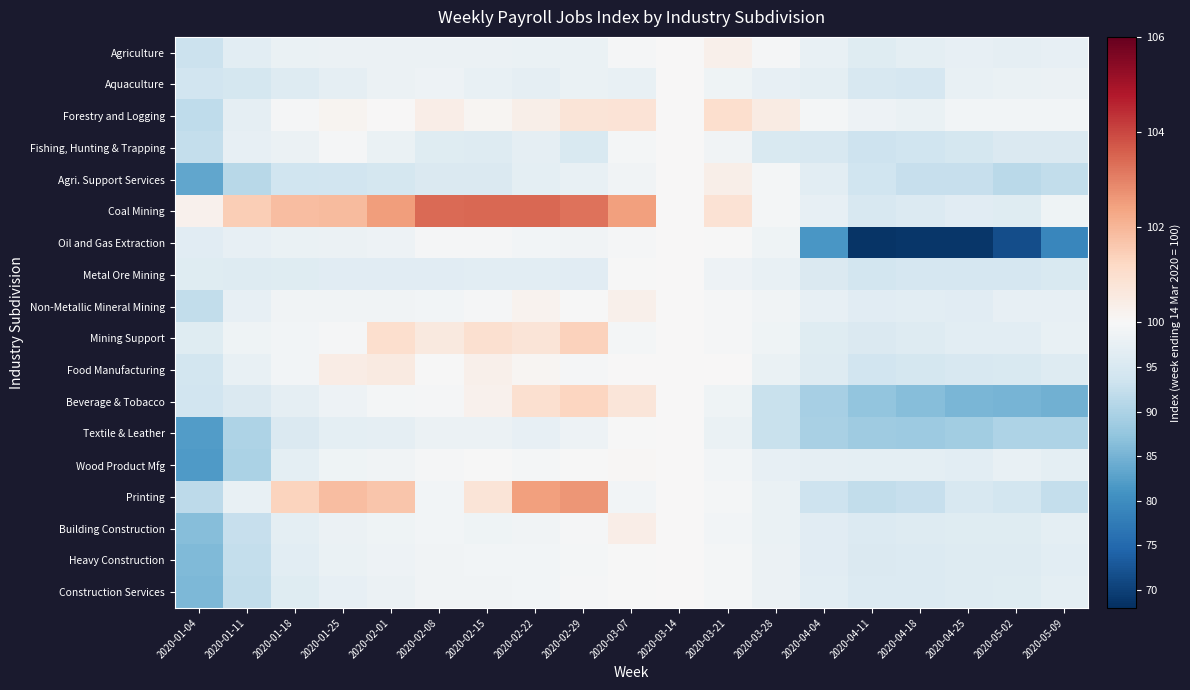

At which category is the sum across all series the highest?

2020-03-14